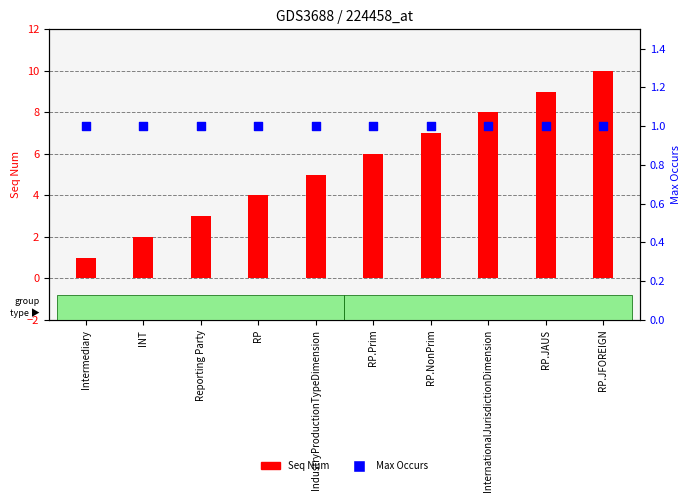

Which series has the largest total across all categories?

Seq Num (primary)